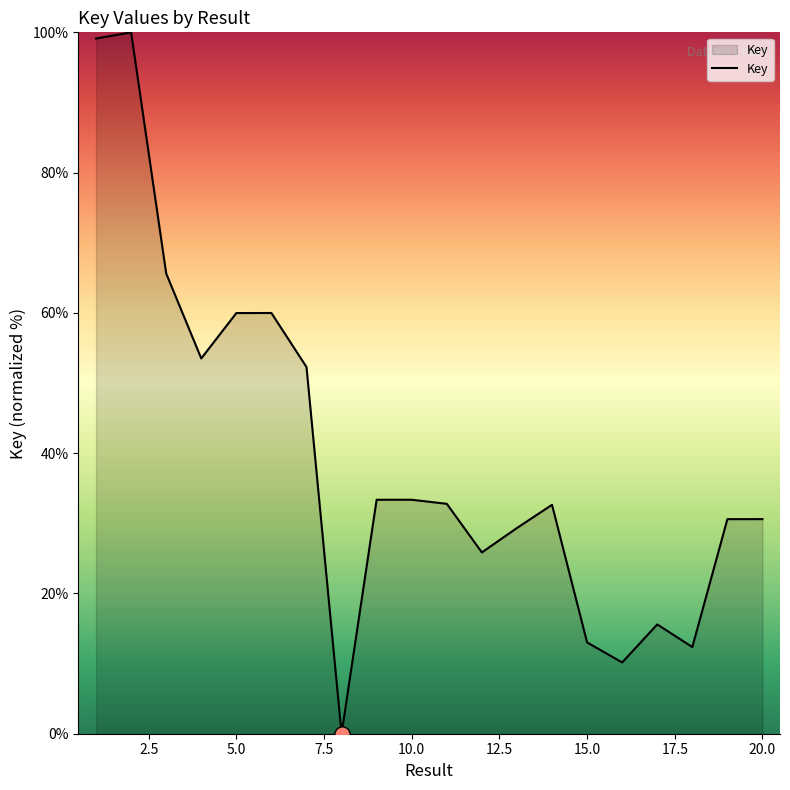

What is the difference between the maximum and minimum values?

100.0